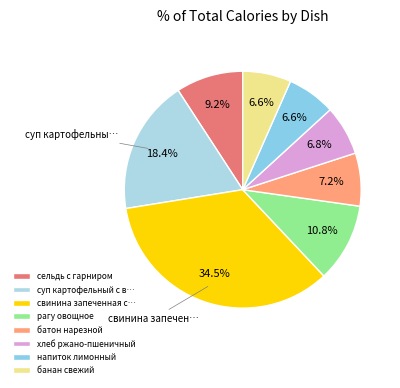

To the nearest percent, what is the difference between the largest and smallest slice percentages?

28%